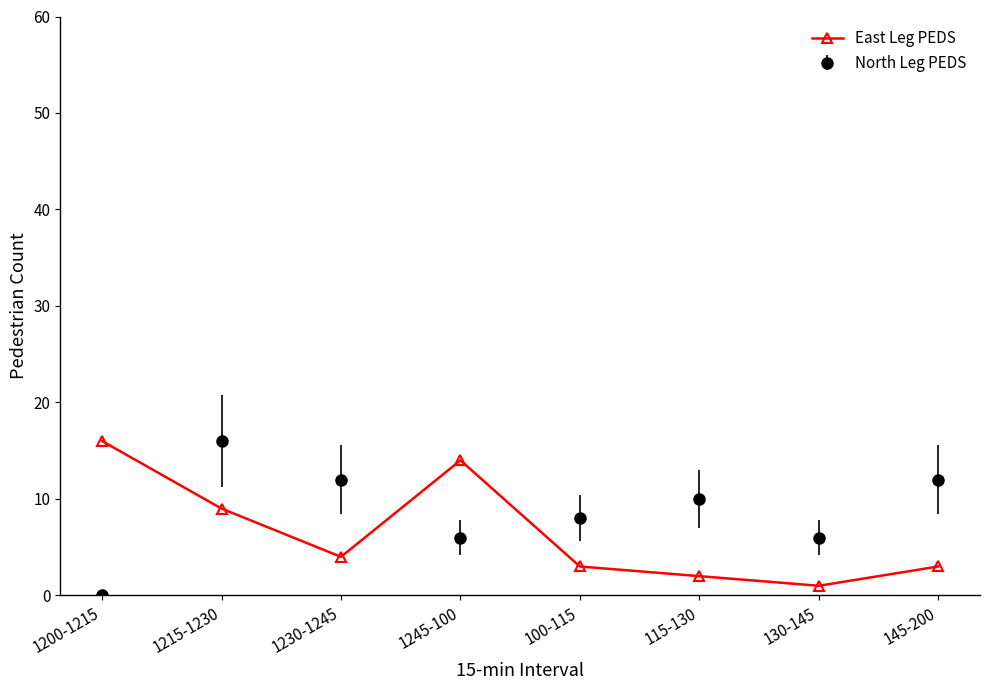

Where is the first local maximum for North Leg PEDS?

1215-1230